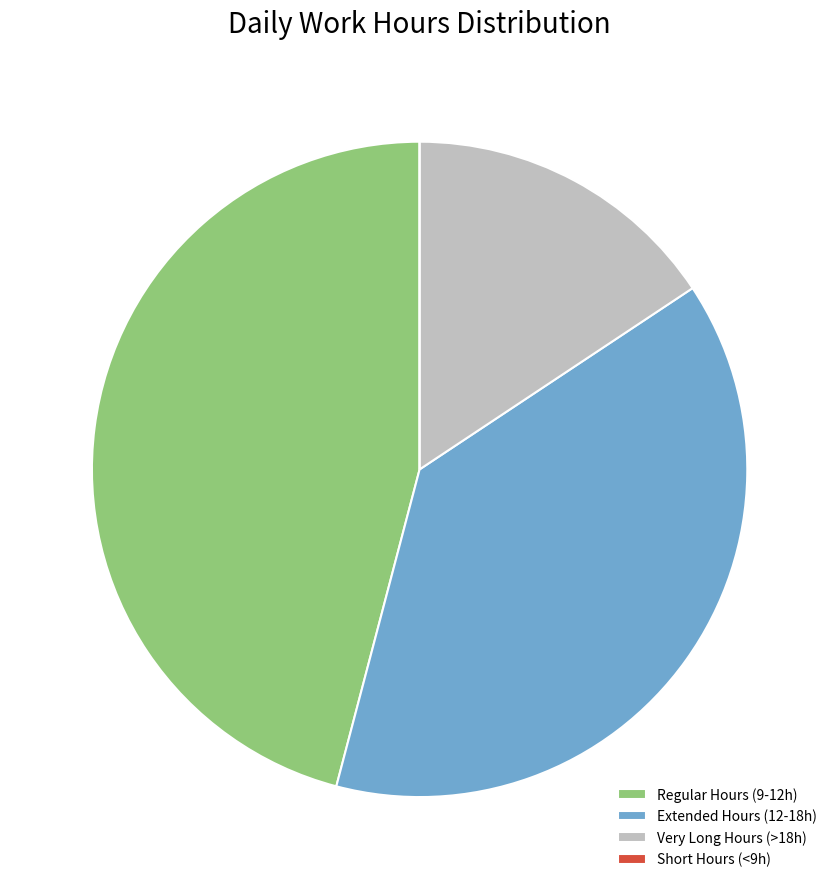

Which slice is the largest?

Regular Hours (9-12h)